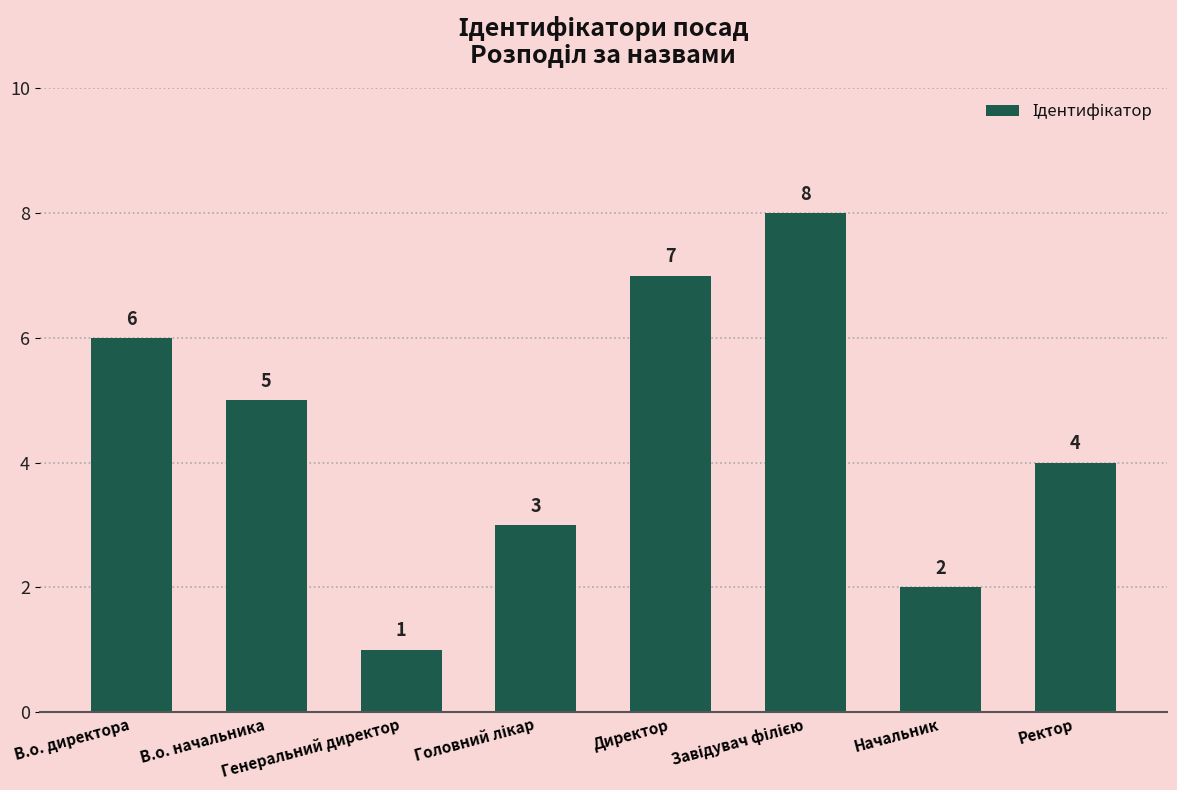

What is the difference between the maximum and minimum values?

7